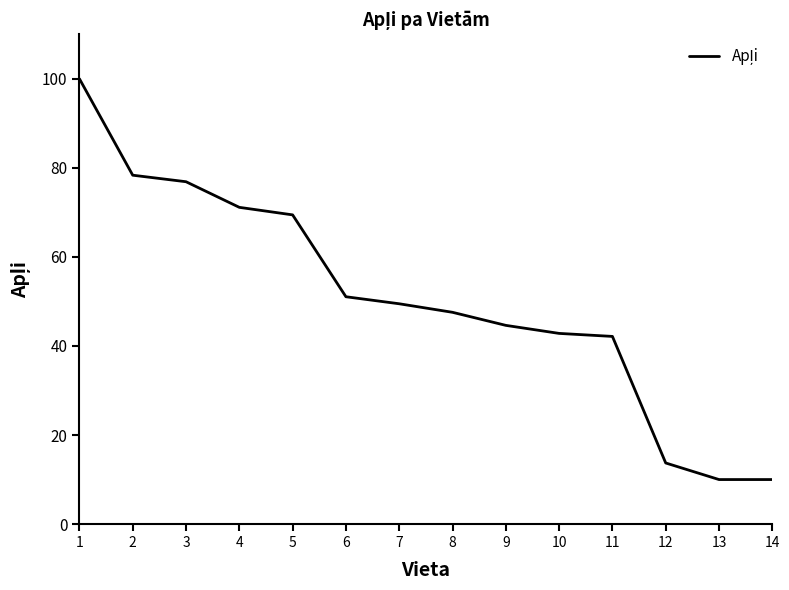

What is the minimum value shown in the chart?

10.0